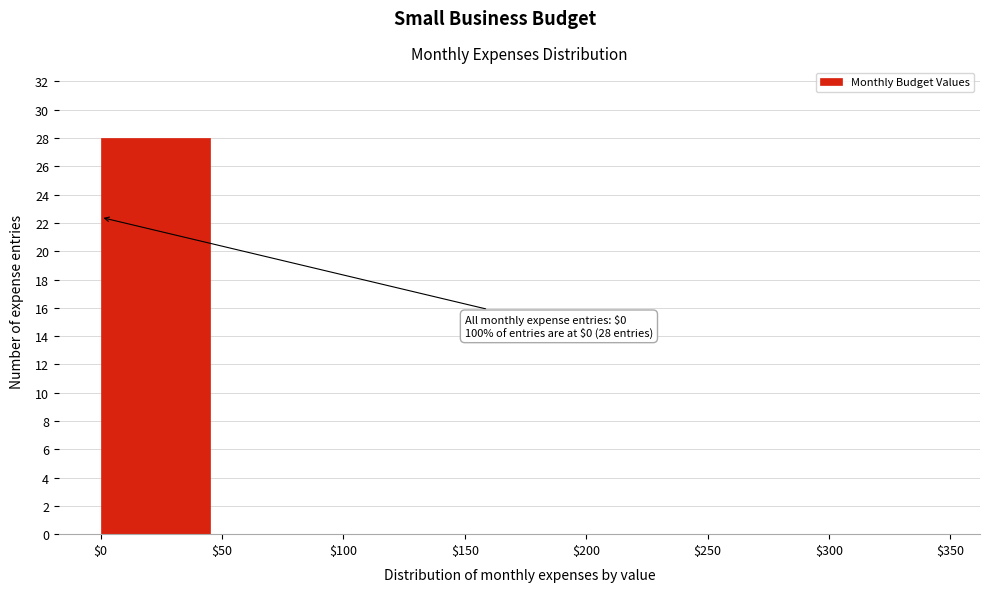

Over which range of the x-axis is the bar tallest?

$0 to $50